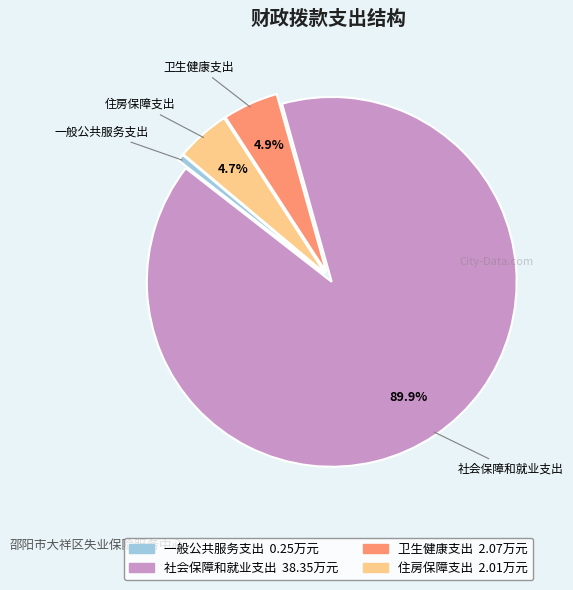

Is the sum of 社会保障和就业支出 and 住房保障支出 greater than half?

Yes